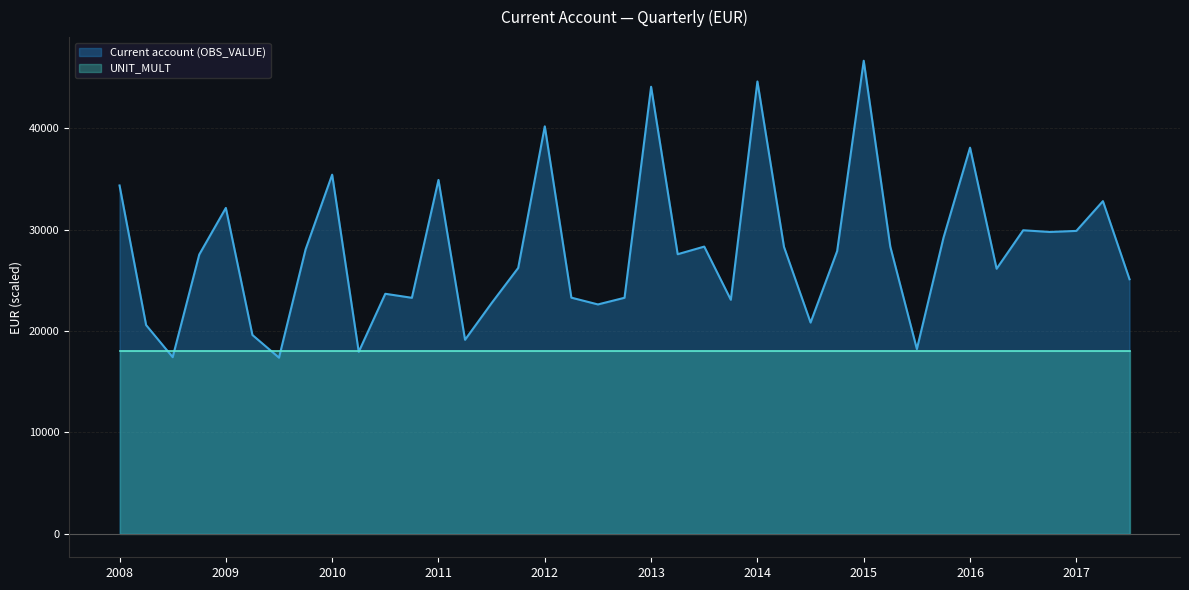

What position from the right is 2012-Q2?

22